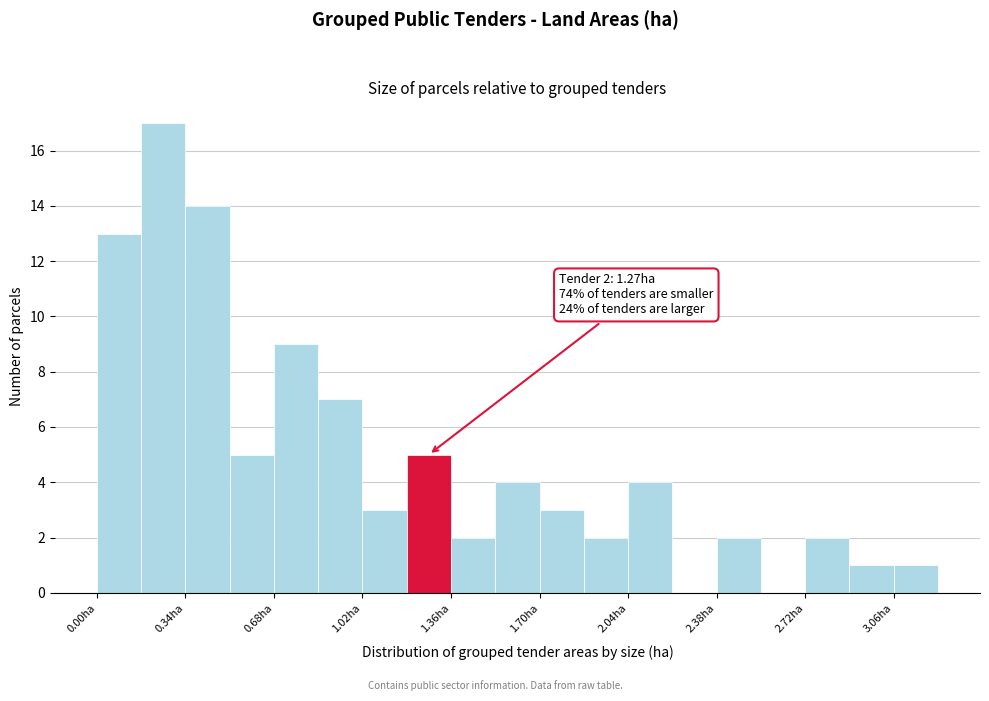

Read against the x-axis, roughly where is the centre of the tallest bar?

0.25